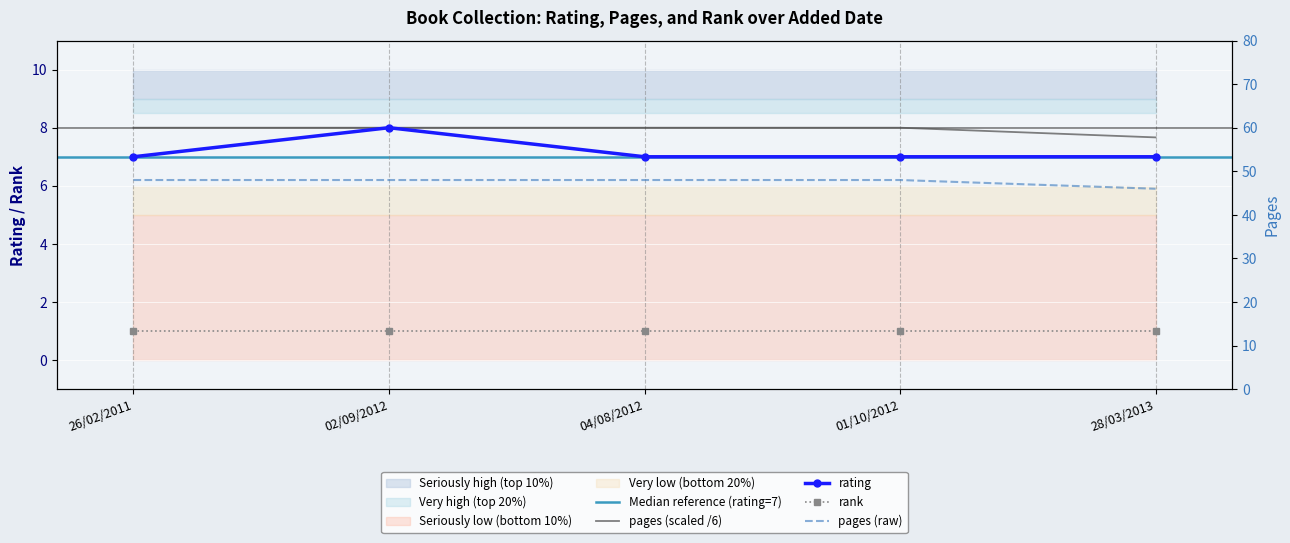

Is the value of pages at 28/03/2013 greater than the value of rating at 04/08/2012?

Yes